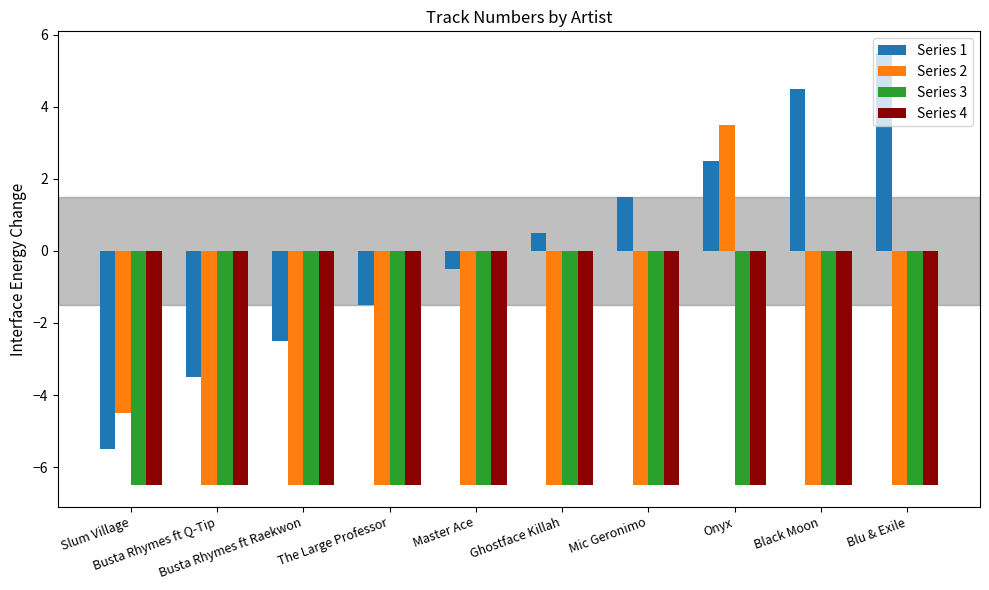

What is the average value of the Series 1 series?

0.1